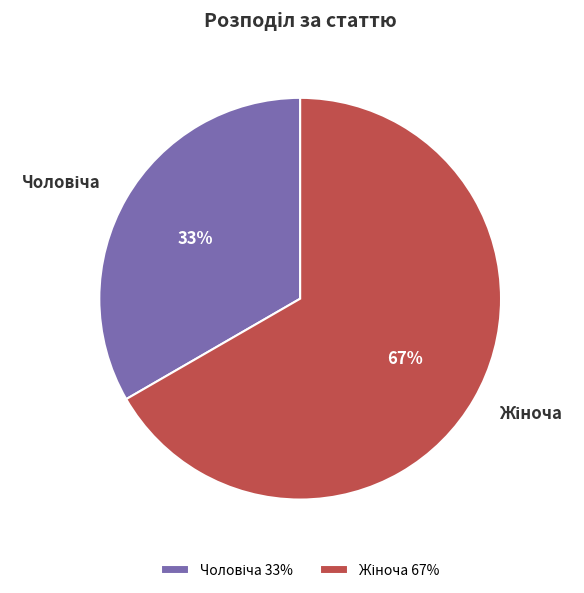

To the nearest percent, what is the average slice percentage?

50%